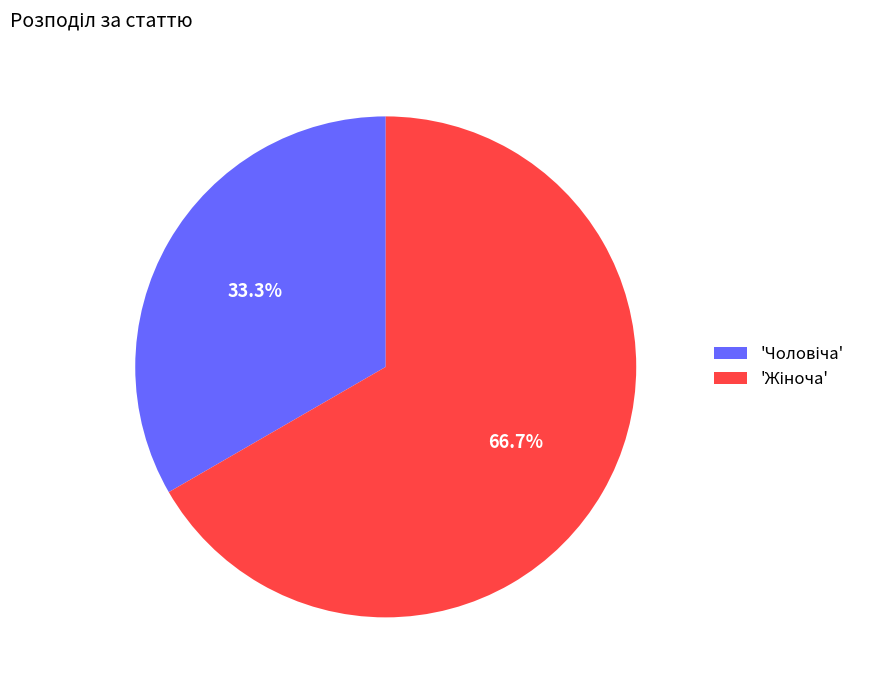

Is there a majority slice in this chart?

Yes